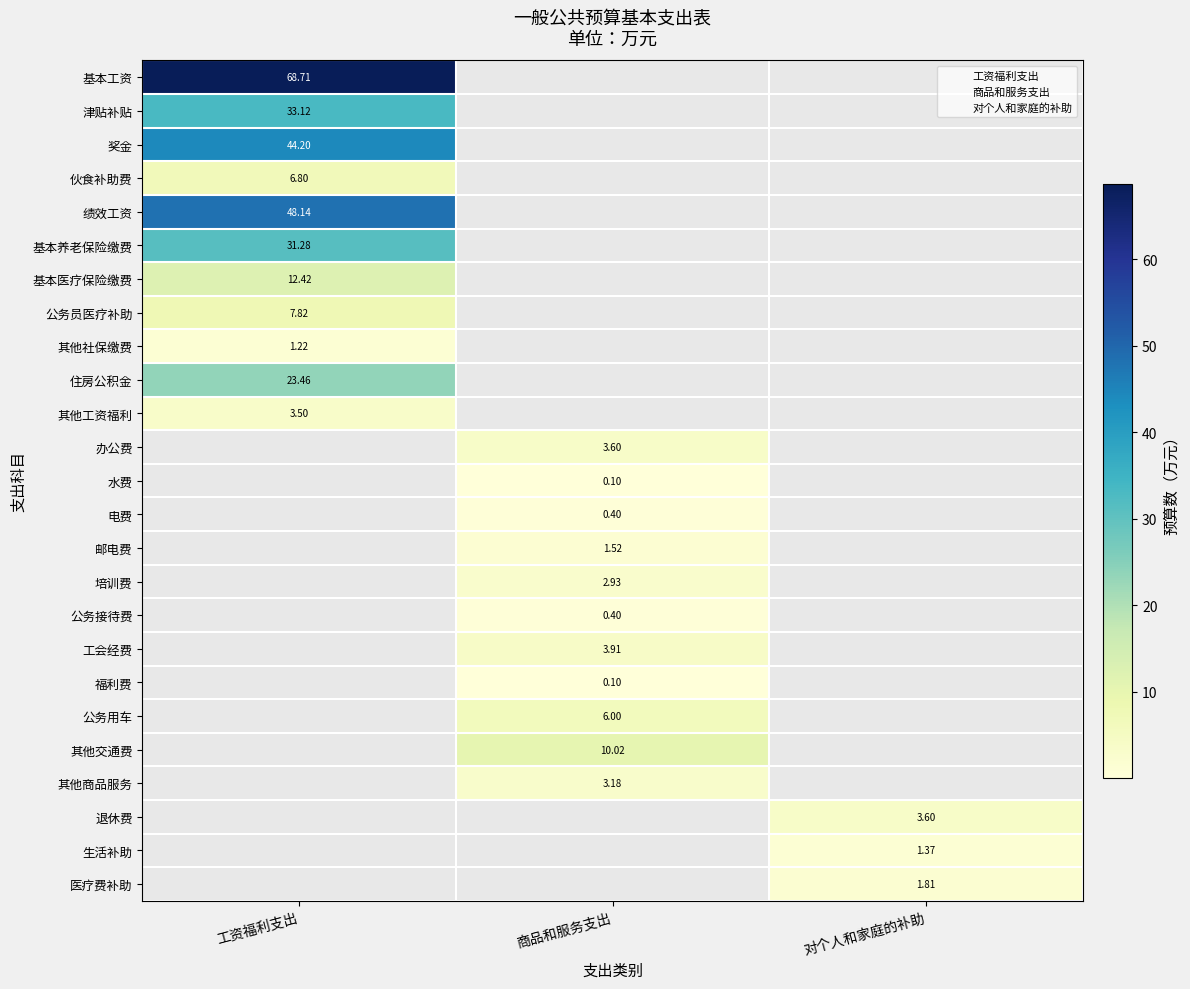

At which category is the sum across all series the highest?

工资福利支出